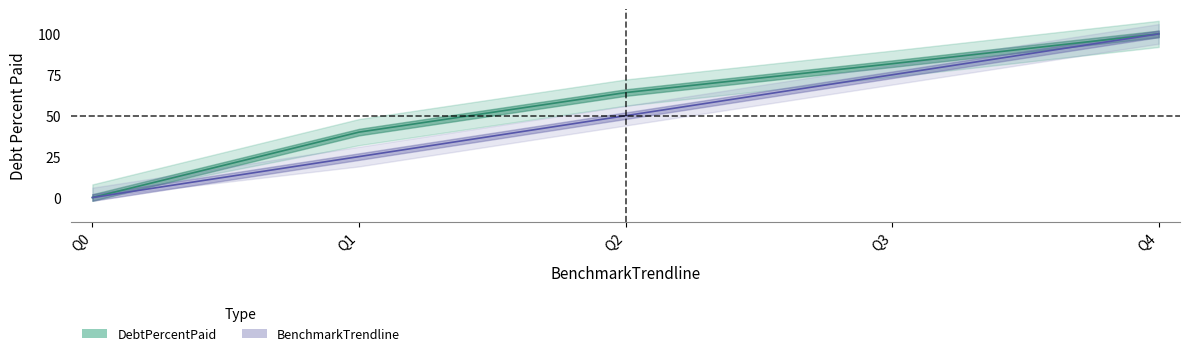

Which has a higher value, Q2 or Q3?

Q3